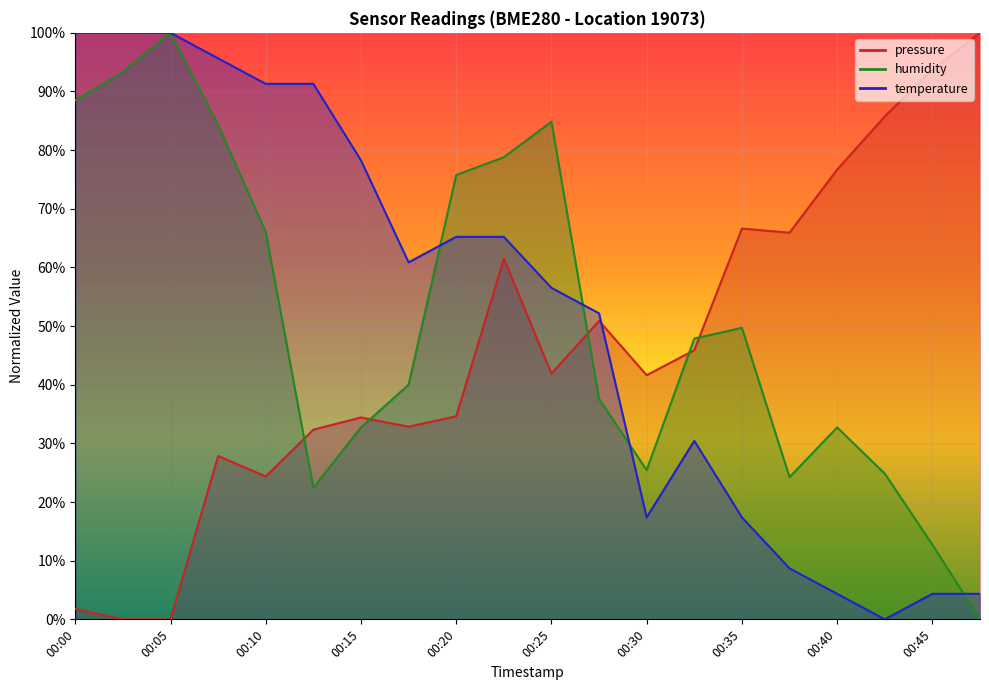

What is the approximate value of humidity at 00:15?

32.7